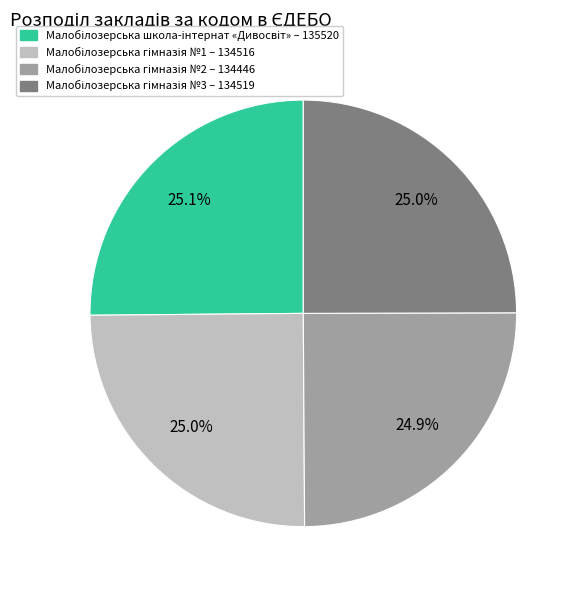

Is there any slice that represents more than half of the pie?

No